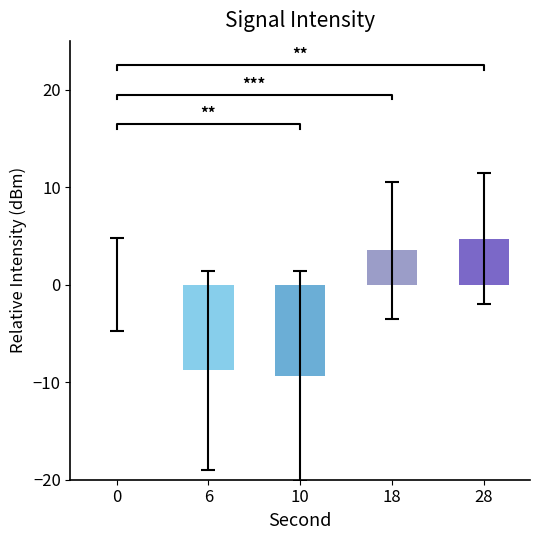

What is the value of the 4th bar from the left?

3.5